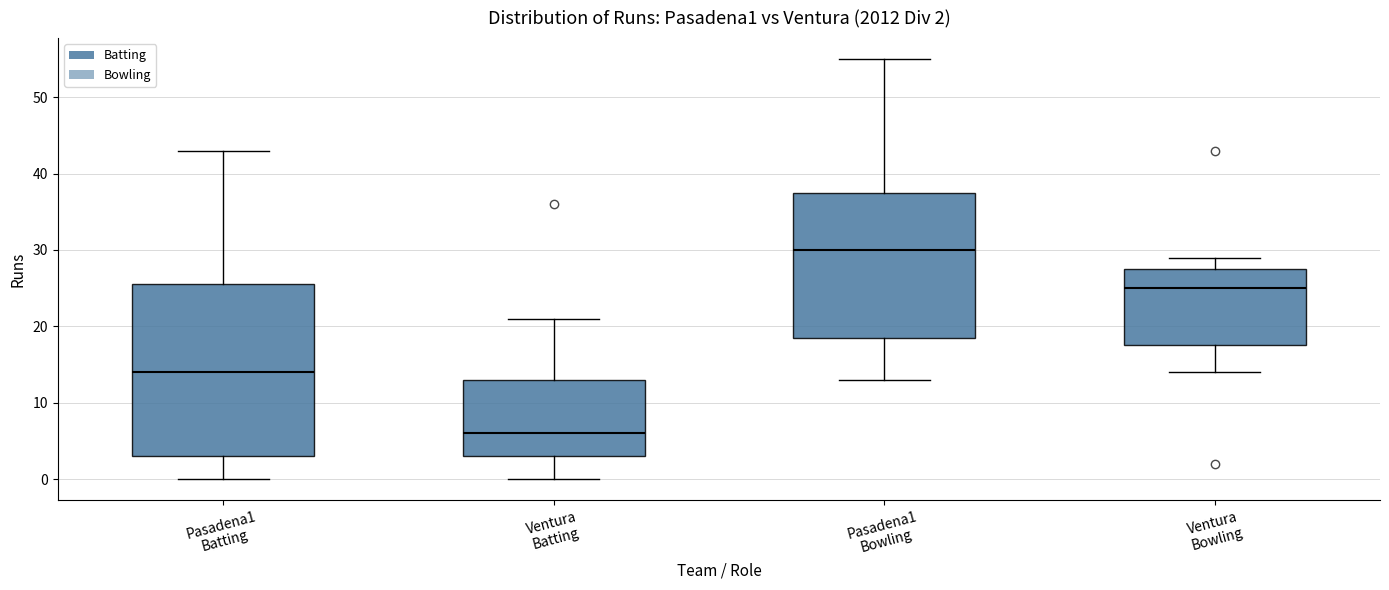

Which box has the lowest median line?

Ventura Batting